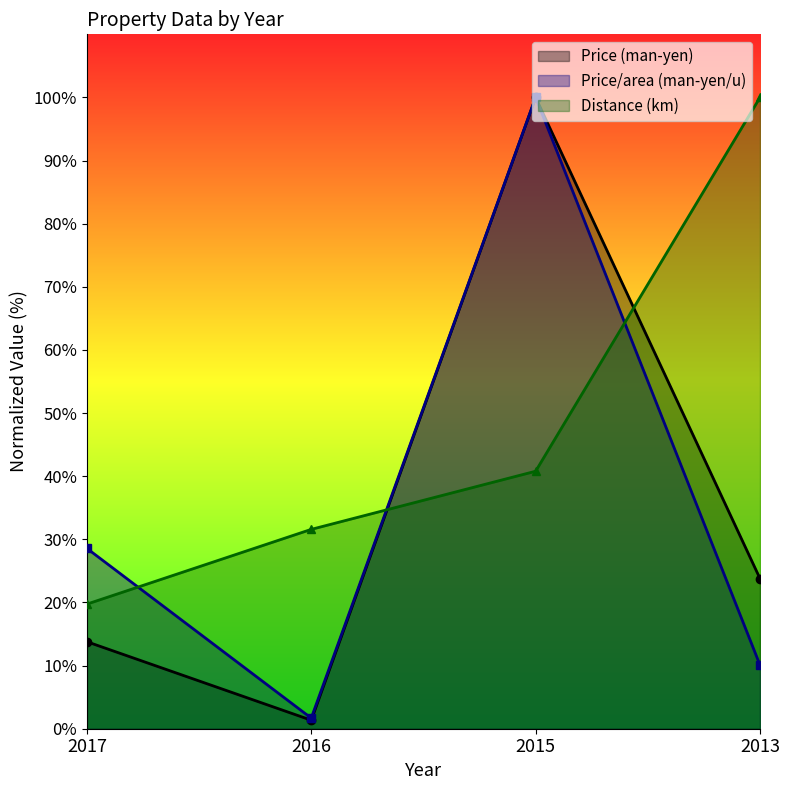

What is the spread (max minus min) of values at 2017?

14.8